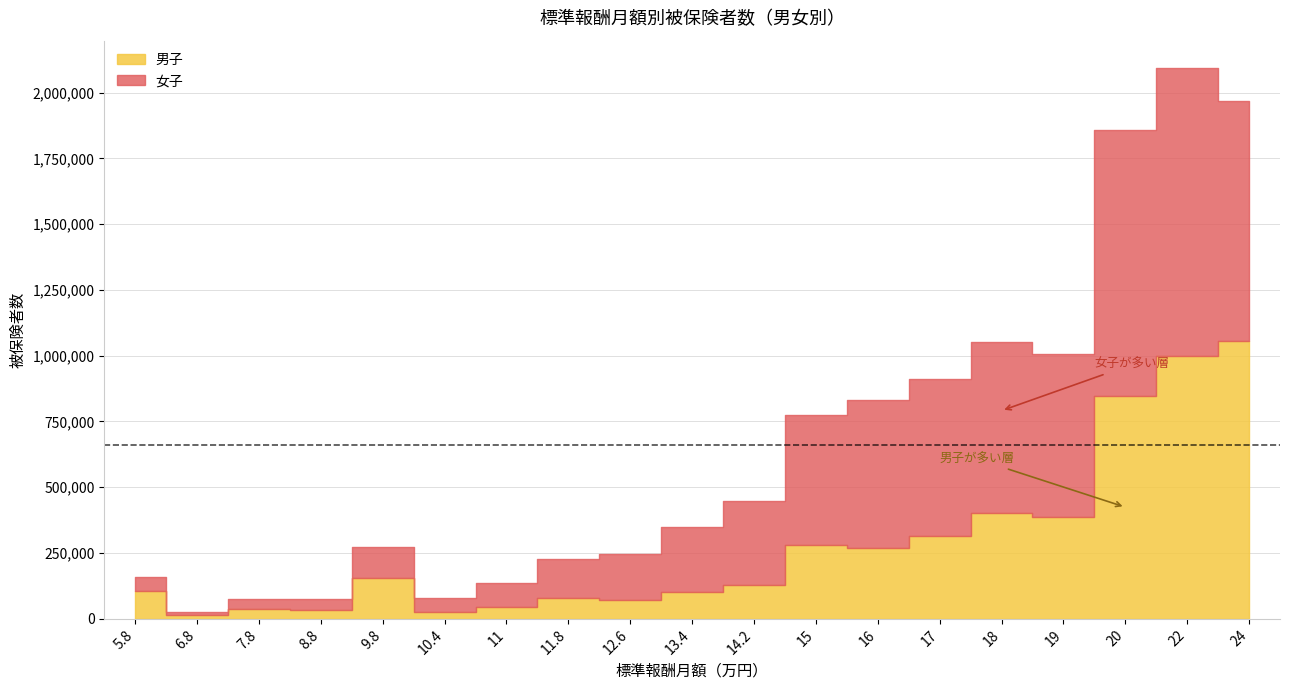

What is the label of the 10th point from the right?

13.4